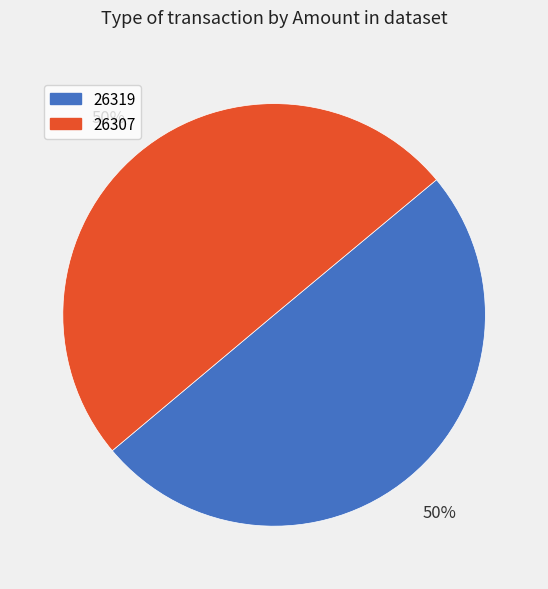

Combined, do 26319 and 26307 account for over 50%?

Yes